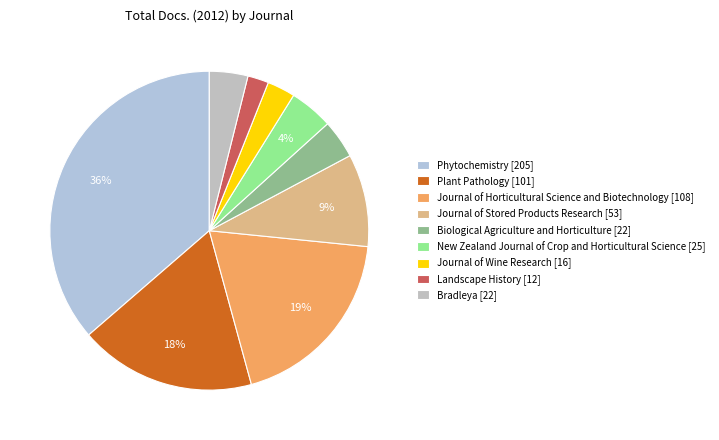

To the nearest percent, what percentage of the pie is Landscape History?

2%